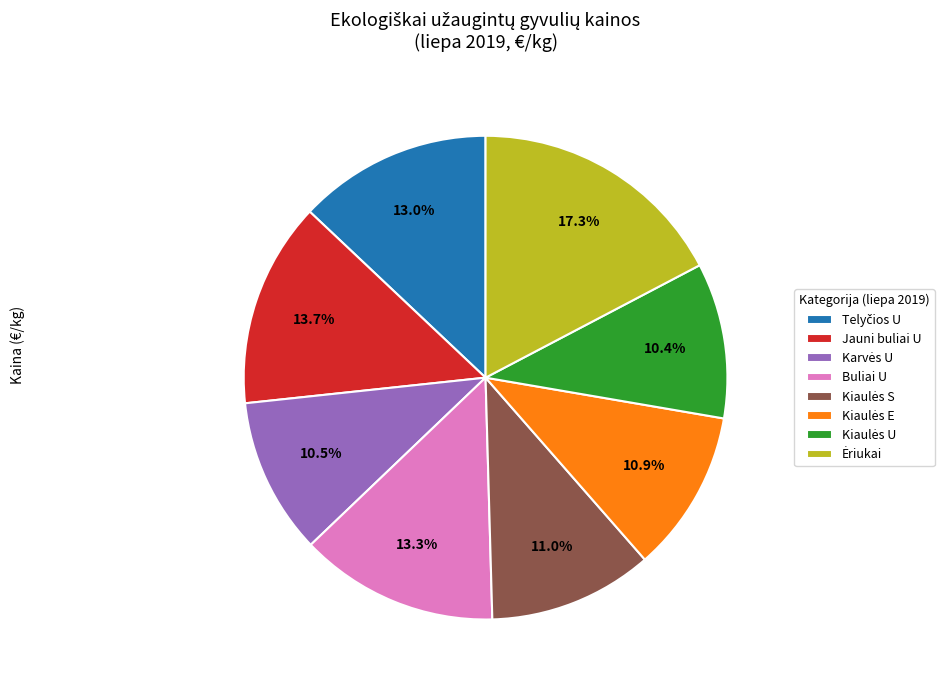

Is there any slice that represents more than half of the pie?

No